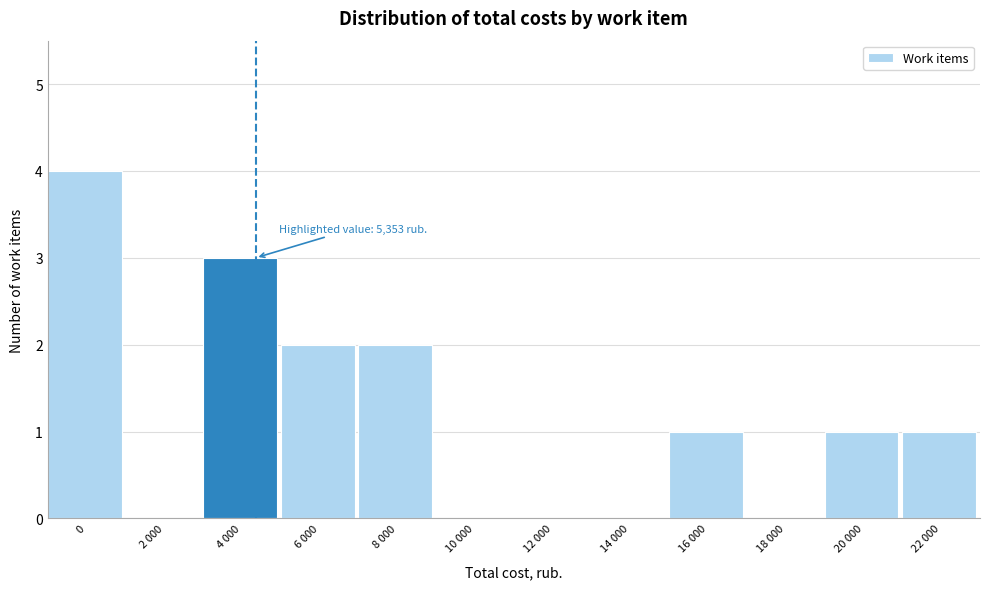

Reading right to left, transcribe all the data shown in this chart.

22 000=1	20 000=1	18 000=0	16 000=1	14 000=0	12 000=0	10 000=0	8 000=2	6 000=2	4 000=3	2 000=0	0=4